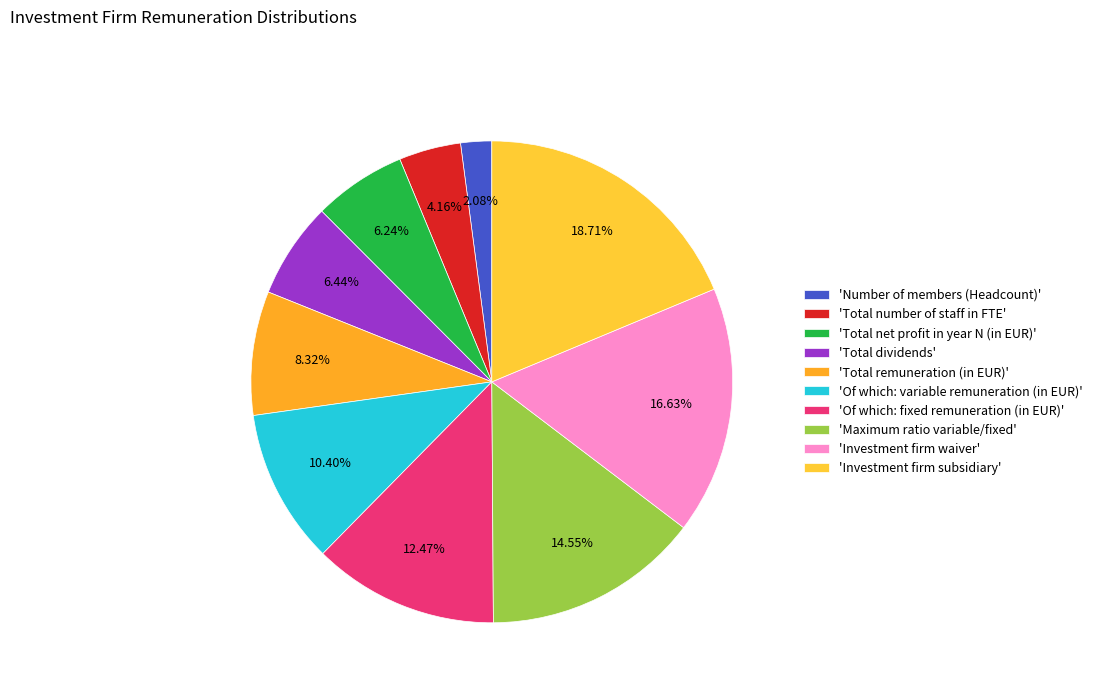

What is the smallest slice in the pie chart?

'Number of members (Headcount)'